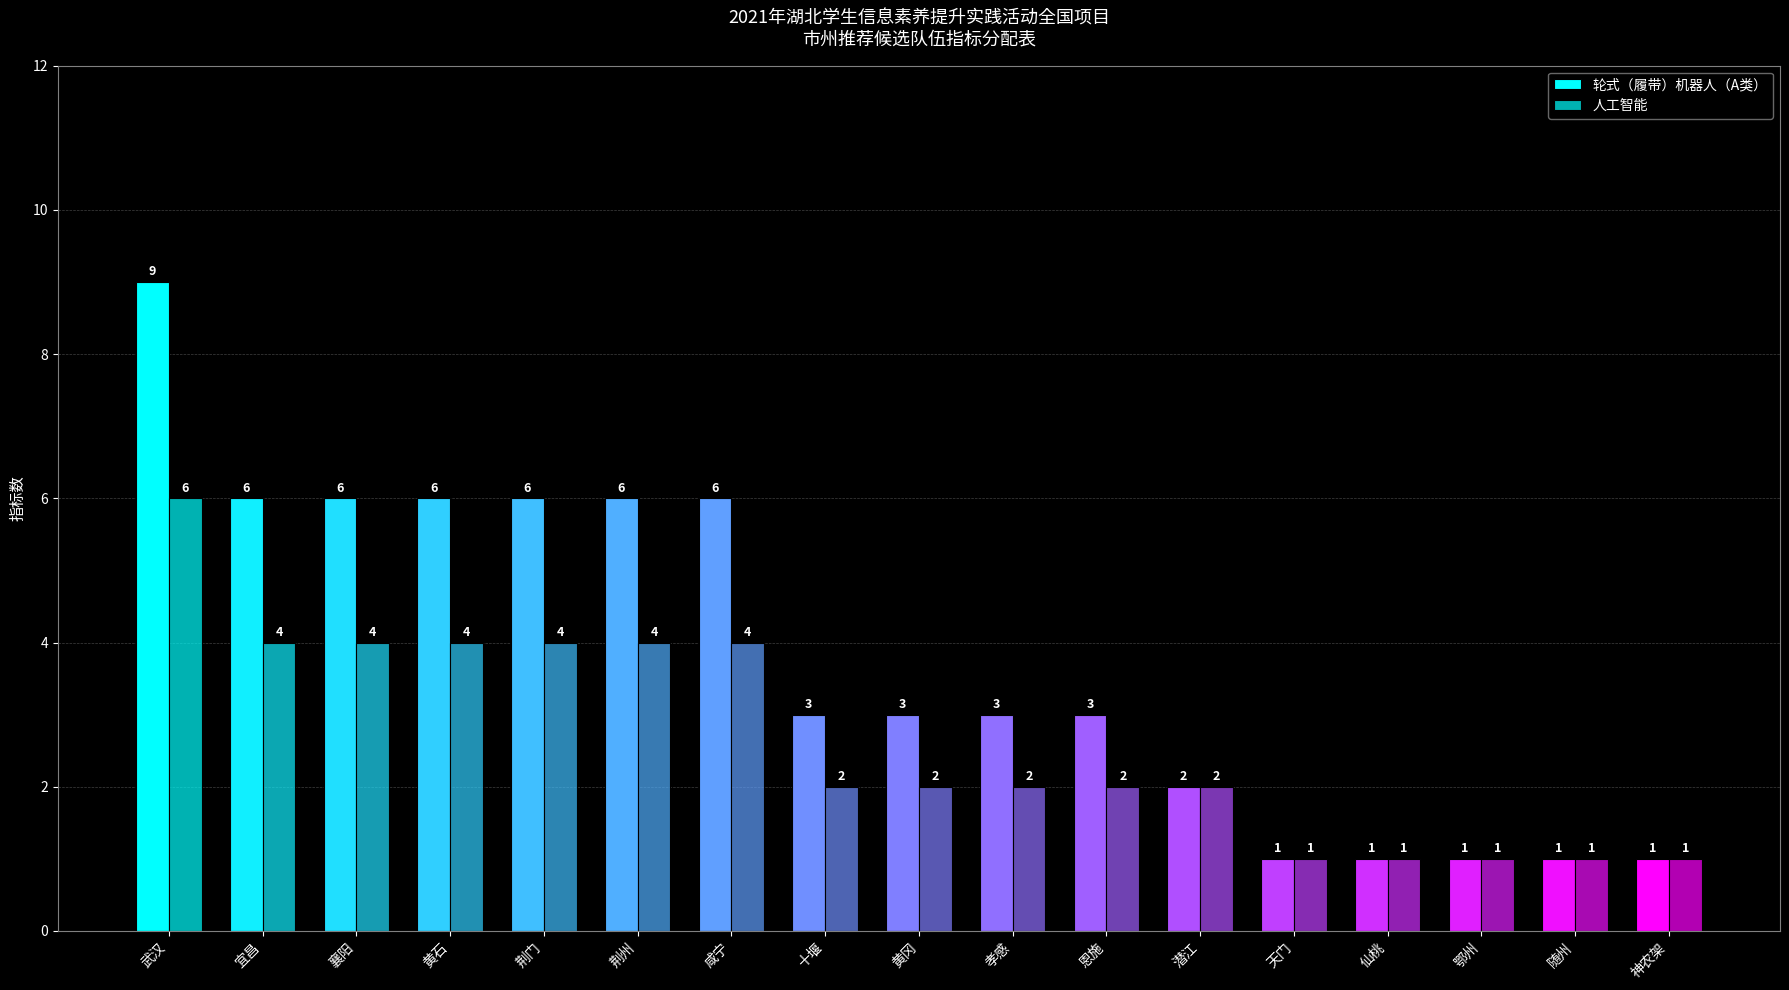

Which series has the widest spread of values?

轮式（履带）机器人（A类）